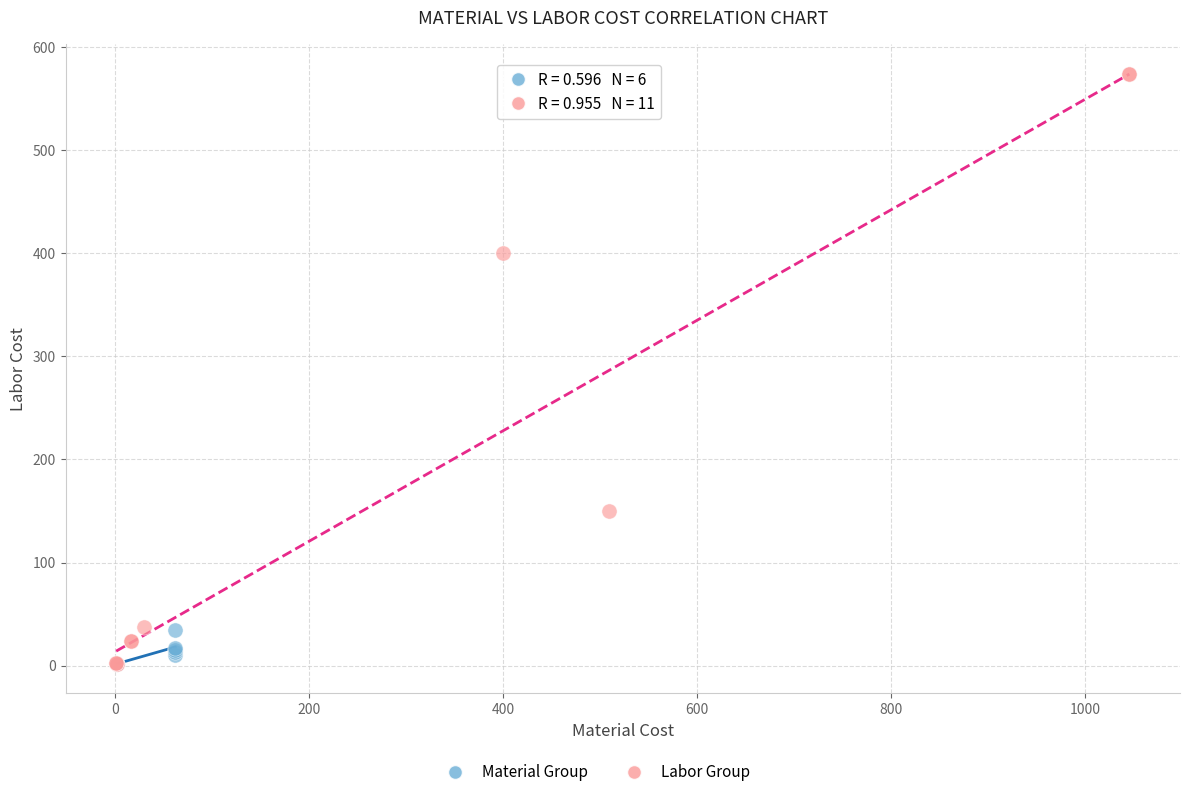

Which series has the widest spread of Y values?

Labor Group